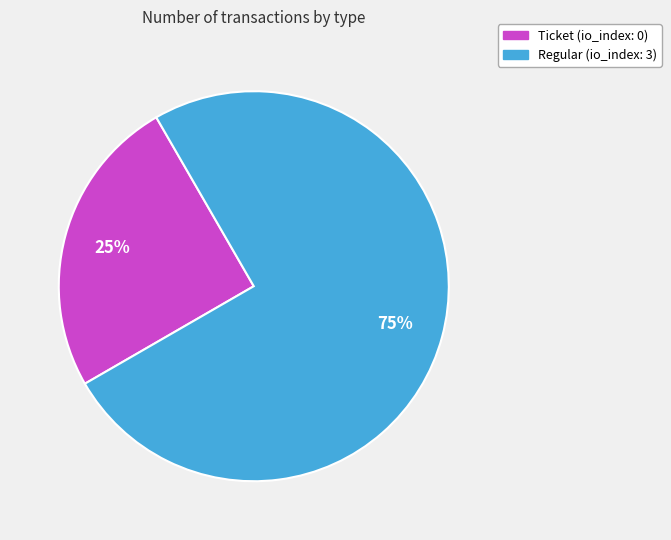

Does Ticket represent more than half of the total?

No